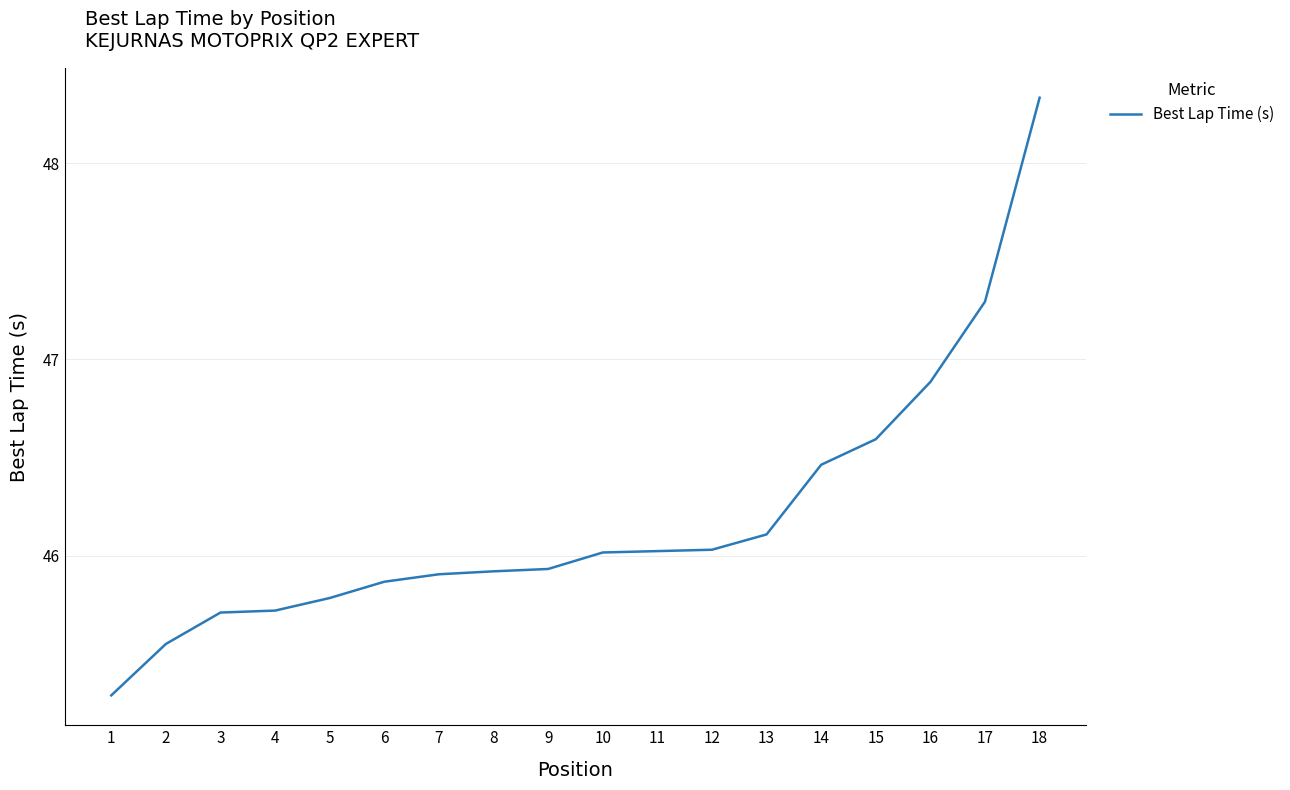

What is the difference between the maximum and minimum values?

3.0